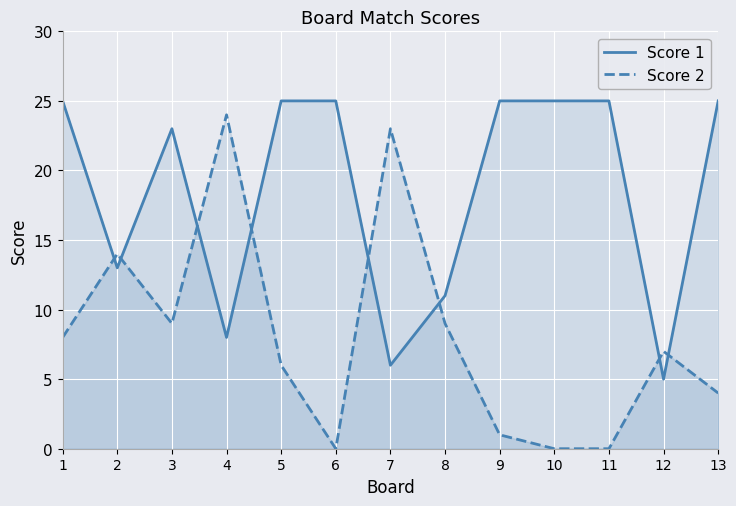

What is the value of the Score 1 point at the 9th from the left?

25